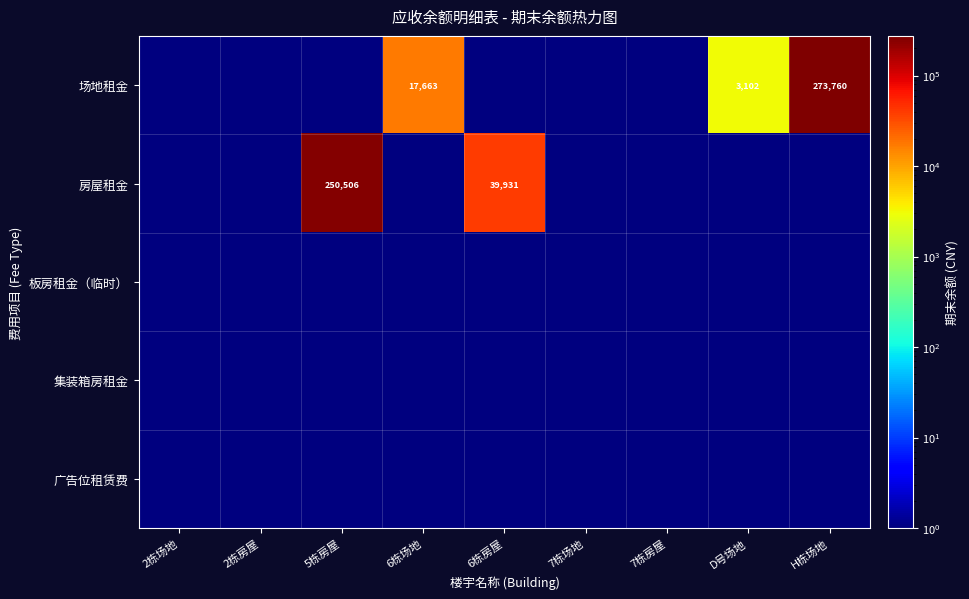

At how many categories does at least one series exceed 260458?

1